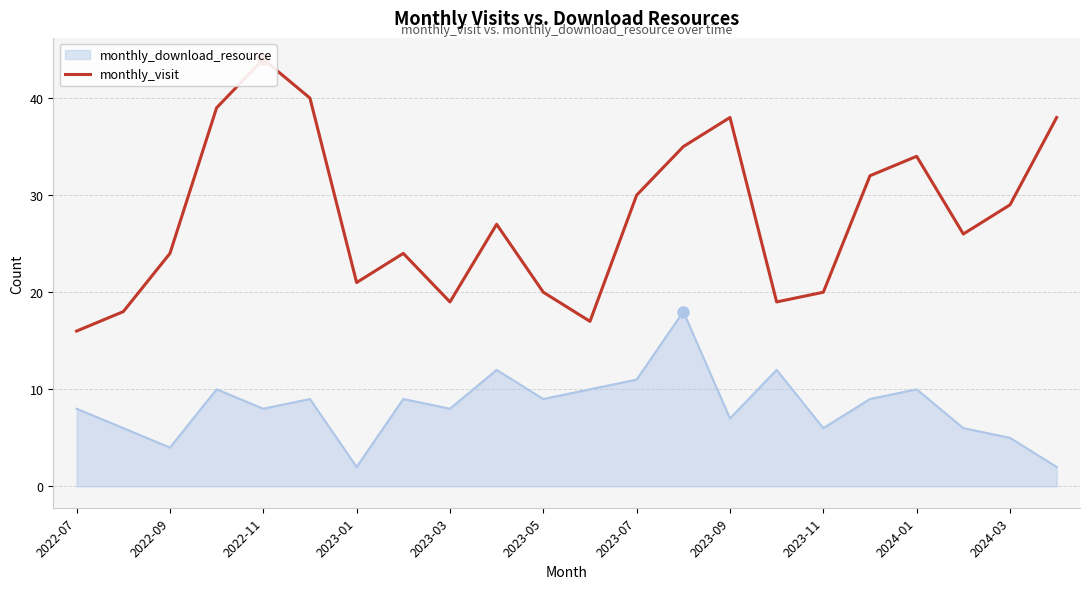

The monthly_download_resource series shows 11 at 2023-07. True or false?

True